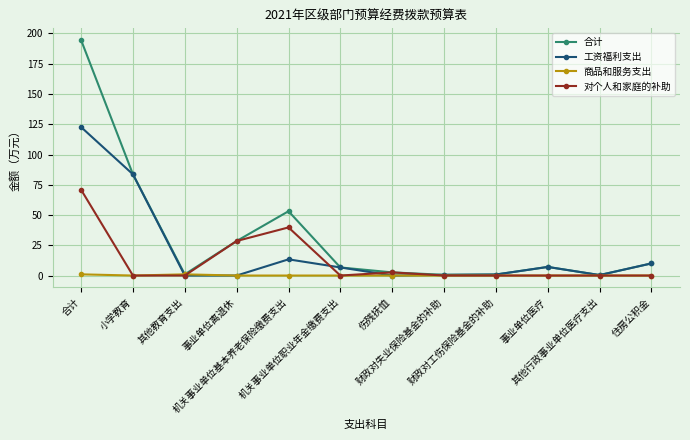

At which category does 商品和服务支出 reach its first local peak?

其他教育支出